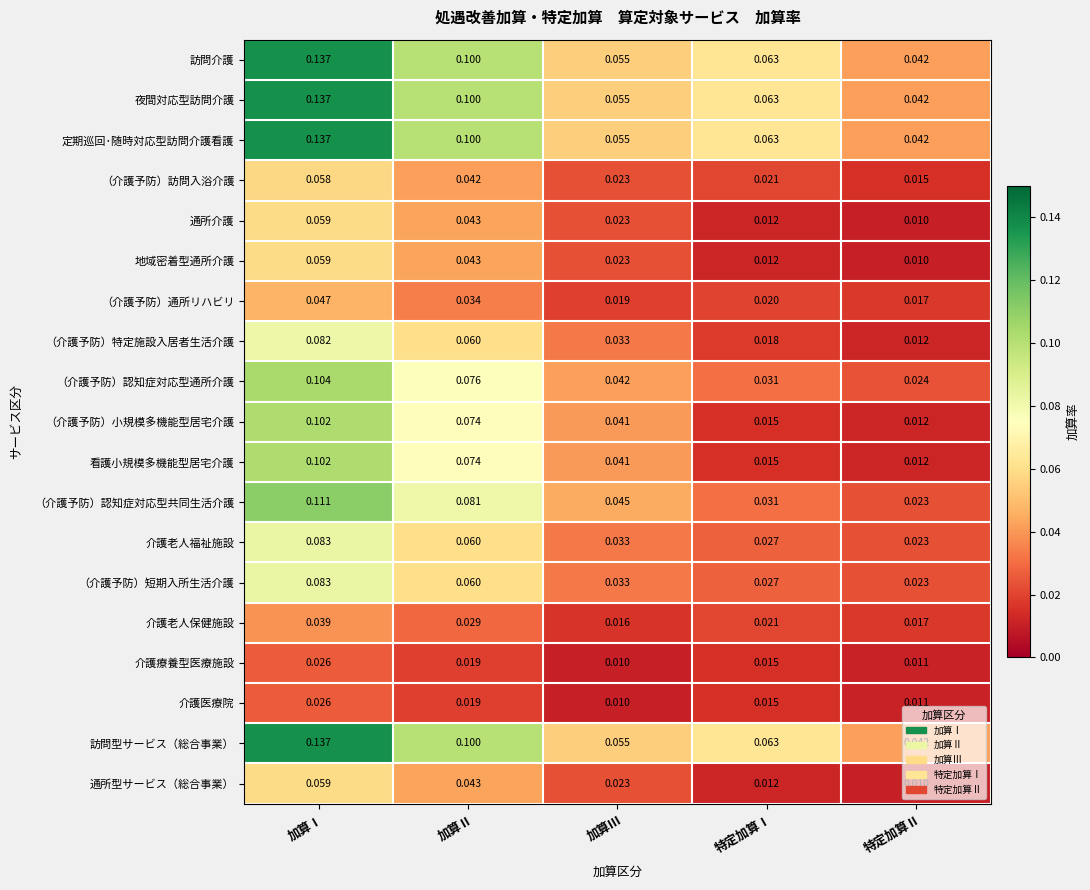

Is the value of 訪問型サービス（総合事業） at 加算Ⅲ greater than the value of 通所型サービス（総合事業） at 特定加算Ⅰ?

Yes